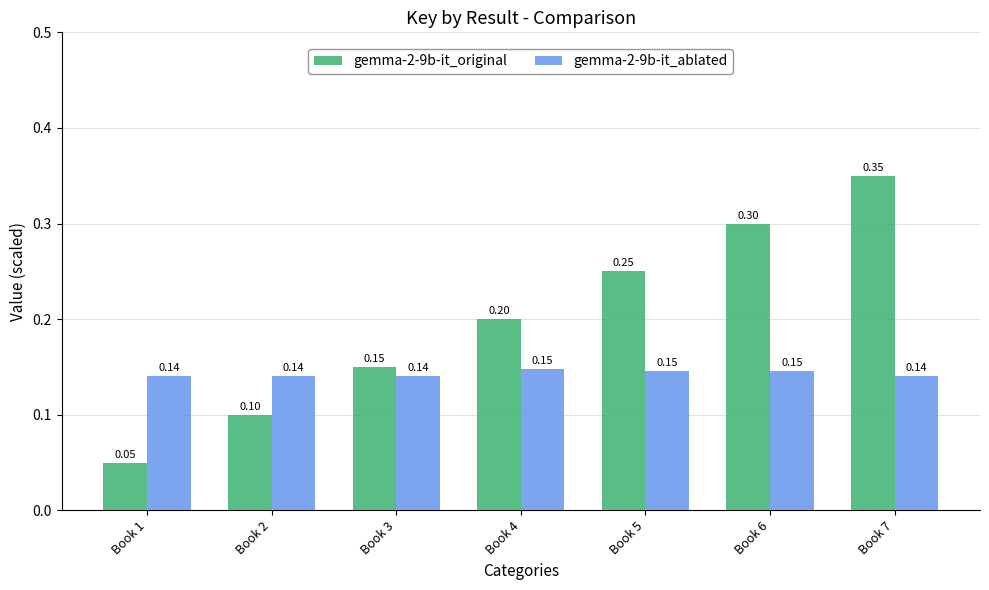

Which series has the largest total across all categories?

gemma-2-9b-it_original